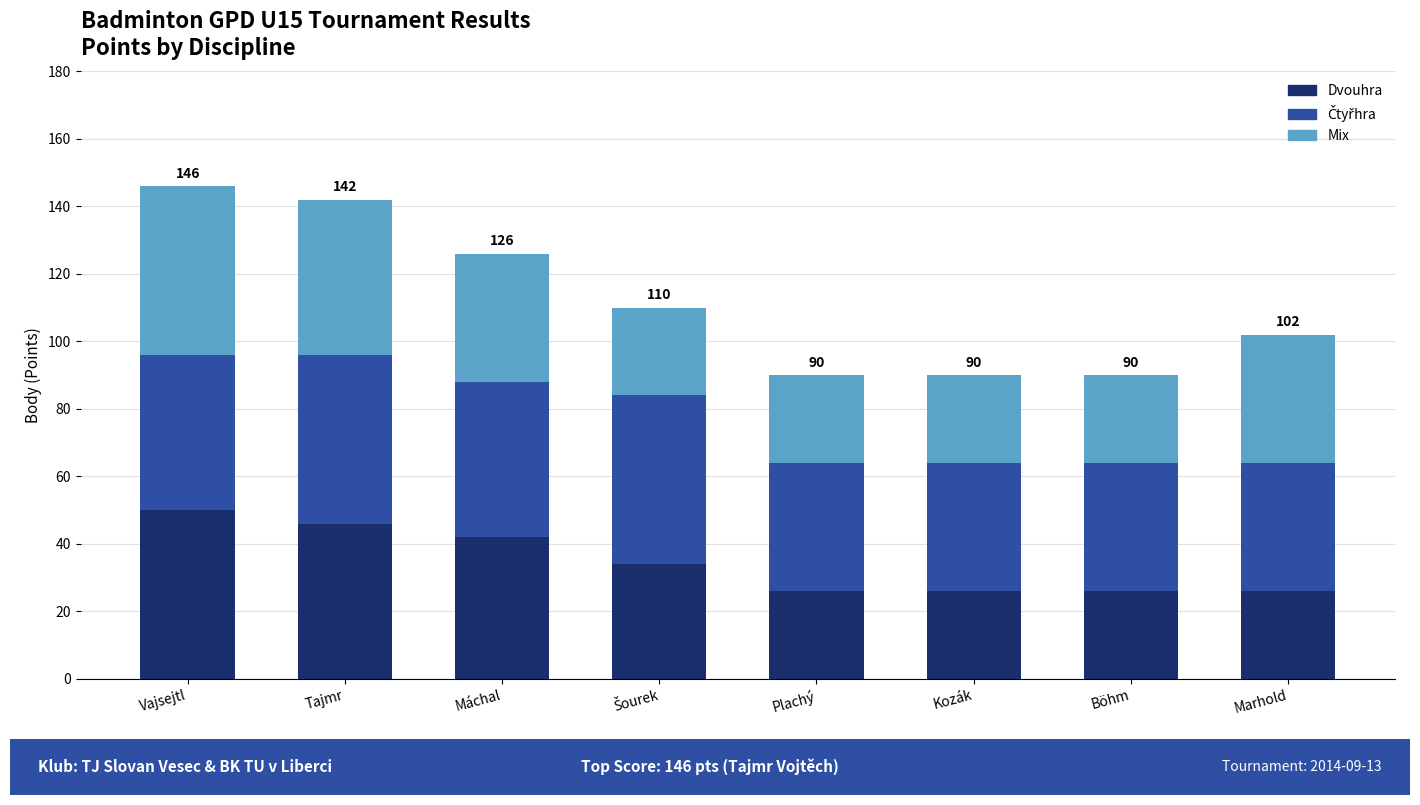

The value of Dvouhra at Böhm is 26. True or false?

True